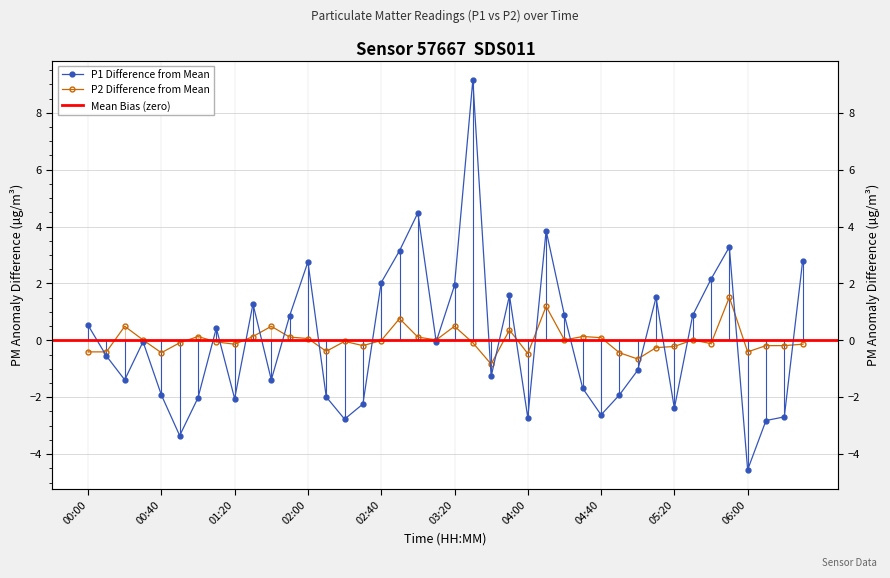

What is the spread (max minus min) of values at 02:50?

2.4